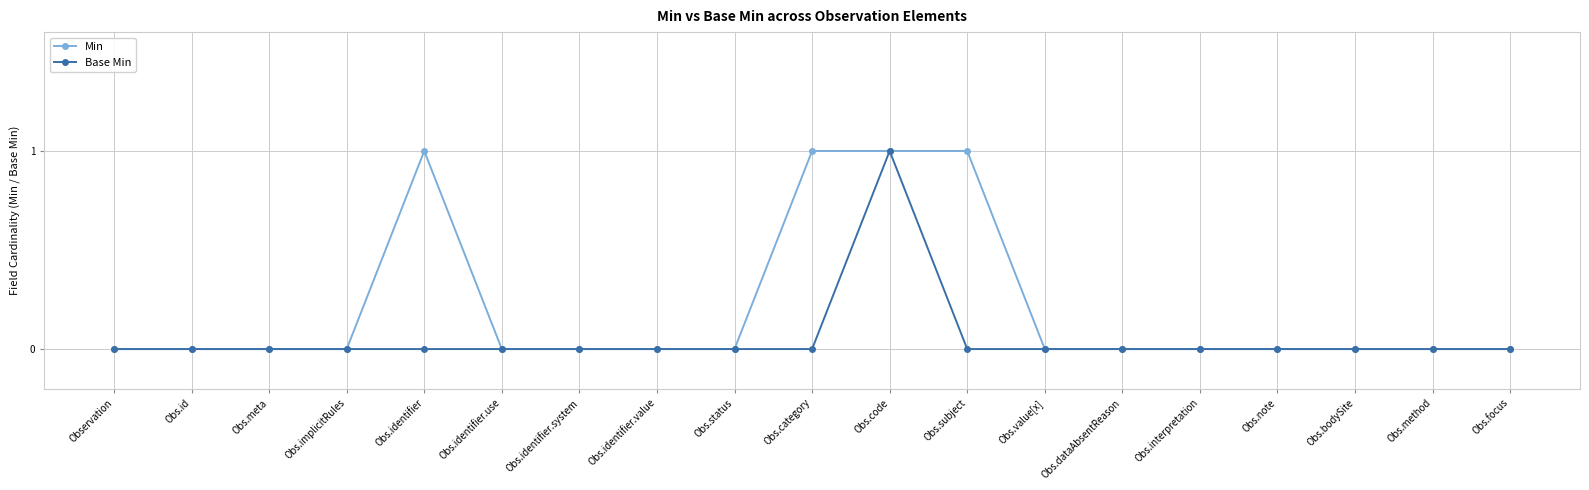

Reading right to left, transcribe all the data shown in this chart.

Min: Obs.focus=0	Obs.method=0	Obs.bodySite=0	Obs.note=0	Obs.interpretation=0	Obs.dataAbsentReason=0	Obs.value[x]=0	Obs.subject=1	Obs.code=1	Obs.category=1	Obs.status=0	Obs.identifier.value=0	Obs.identifier.system=0	Obs.identifier.use=0	Obs.identifier=1	Obs.implicitRules=0	Obs.meta=0	Obs.id=0	Observation=0
Base Min: Obs.focus=0	Obs.method=0	Obs.bodySite=0	Obs.note=0	Obs.interpretation=0	Obs.dataAbsentReason=0	Obs.value[x]=0	Obs.subject=0	Obs.code=1	Obs.category=0	Obs.status=0	Obs.identifier.value=0	Obs.identifier.system=0	Obs.identifier.use=0	Obs.identifier=0	Obs.implicitRules=0	Obs.meta=0	Obs.id=0	Observation=0